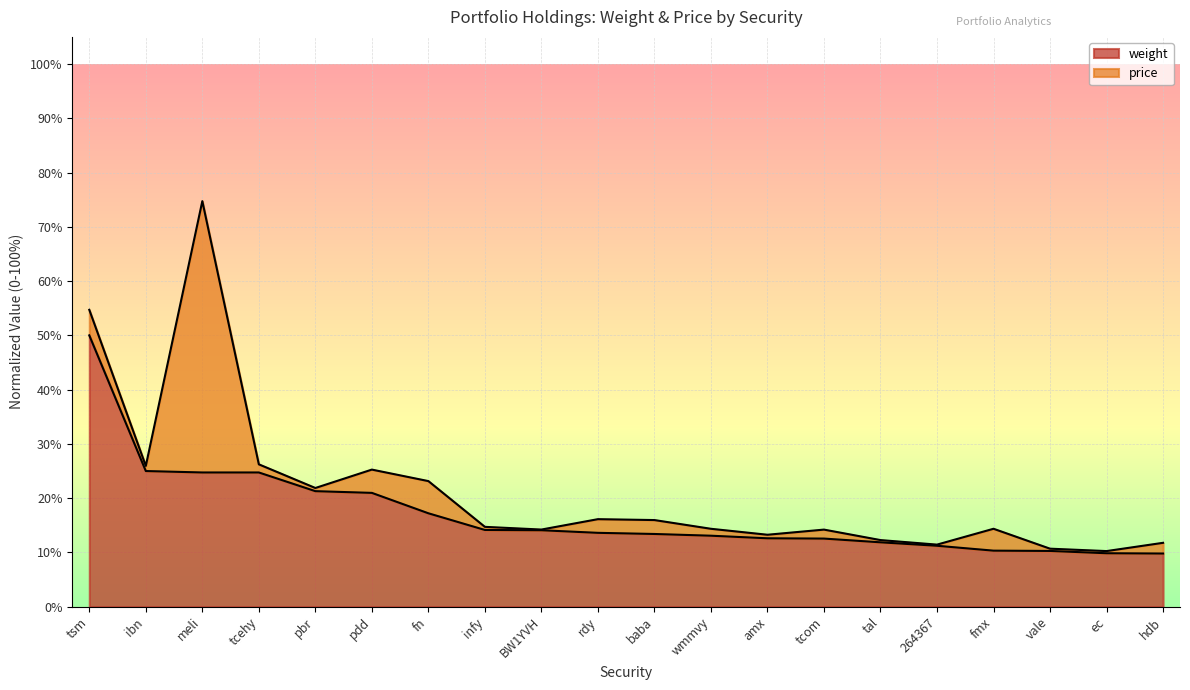

Where is the data nearest to the value 0?

hdb